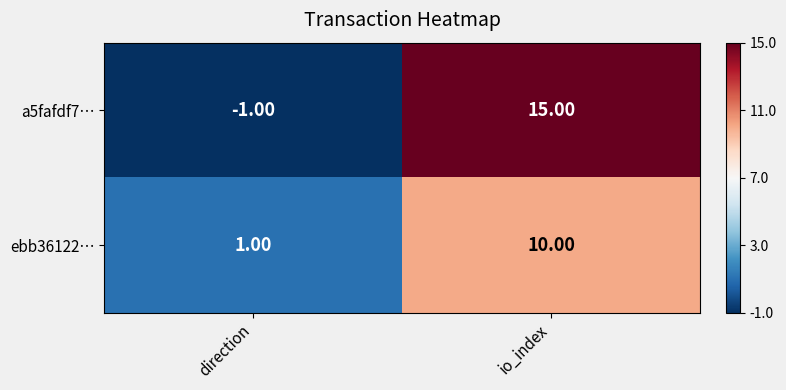

Which series has the largest total across all categories?

a5fafdf7…